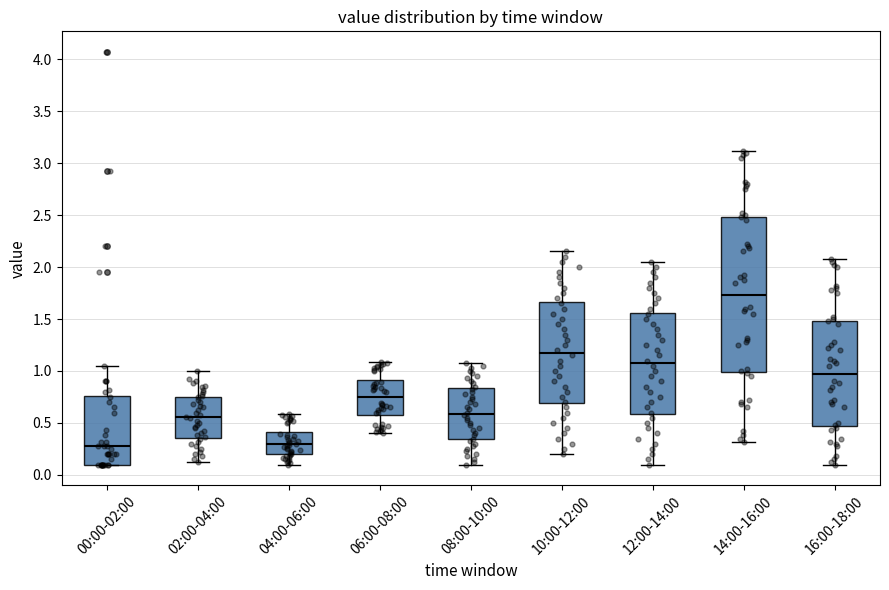

Reading left to right, read every box against the y-axis: the position of its median line, the range the box covers, and the ends of its whiskers. The values are not printed on the chart, so give them approximately, as read against the axis.

00:00-02:00: median 0.30, box 0.10 to 0.75, whiskers 0.10 to 1.05
02:00-04:00: median 0.55, box 0.35 to 0.75, whiskers 0.10 to 1.00
04:00-06:00: median 0.30, box 0.20 to 0.40, whiskers 0.10 to 0.60
06:00-08:00: median 0.75, box 0.55 to 0.90, whiskers 0.40 to 1.10
08:00-10:00: median 0.60, box 0.35 to 0.85, whiskers 0.10 to 1.10
10:00-12:00: median 1.20, box 0.70 to 1.65, whiskers 0.20 to 2.15
12:00-14:00: median 1.10, box 0.60 to 1.55, whiskers 0.10 to 2.05
14:00-16:00: median 1.75, box 1.00 to 2.50, whiskers 0.30 to 3.10
16:00-18:00: median 1.00, box 0.45 to 1.50, whiskers 0.10 to 2.10